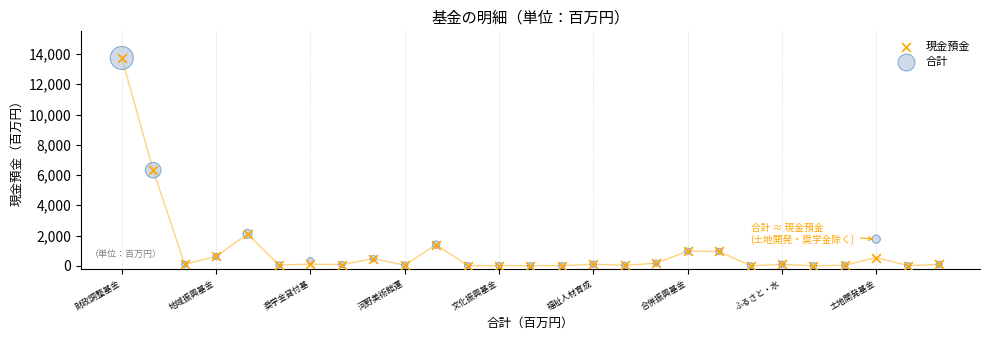

What are all the series names shown in the legend?

現金預金, 合計